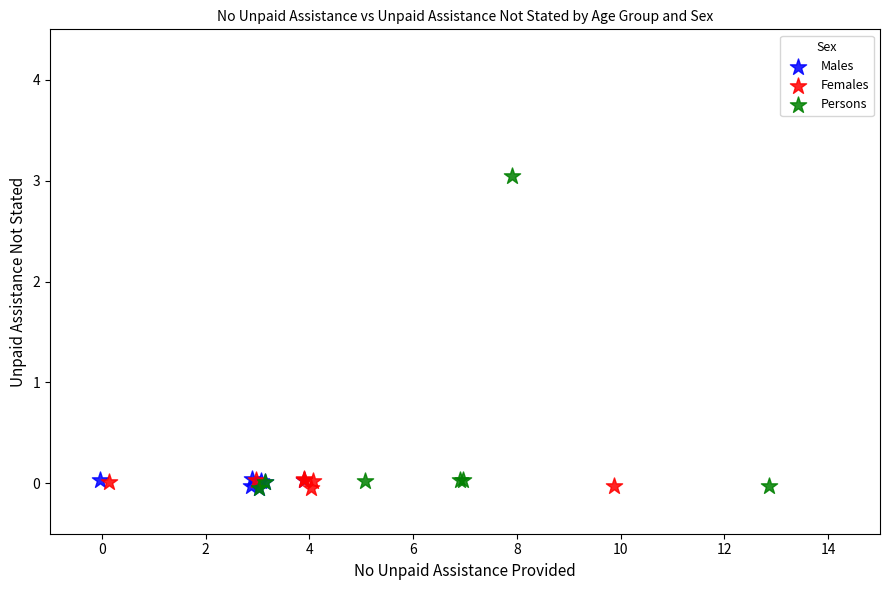

Which series reaches the maximum Y coordinate?

Persons